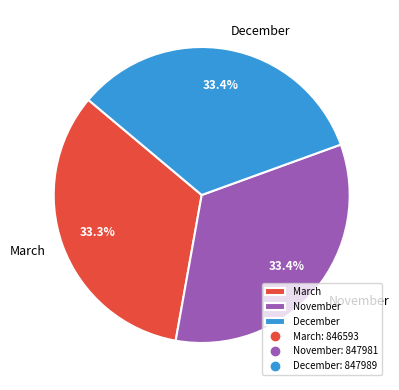

What is the ratio of the value at March to the value at November?

1.0